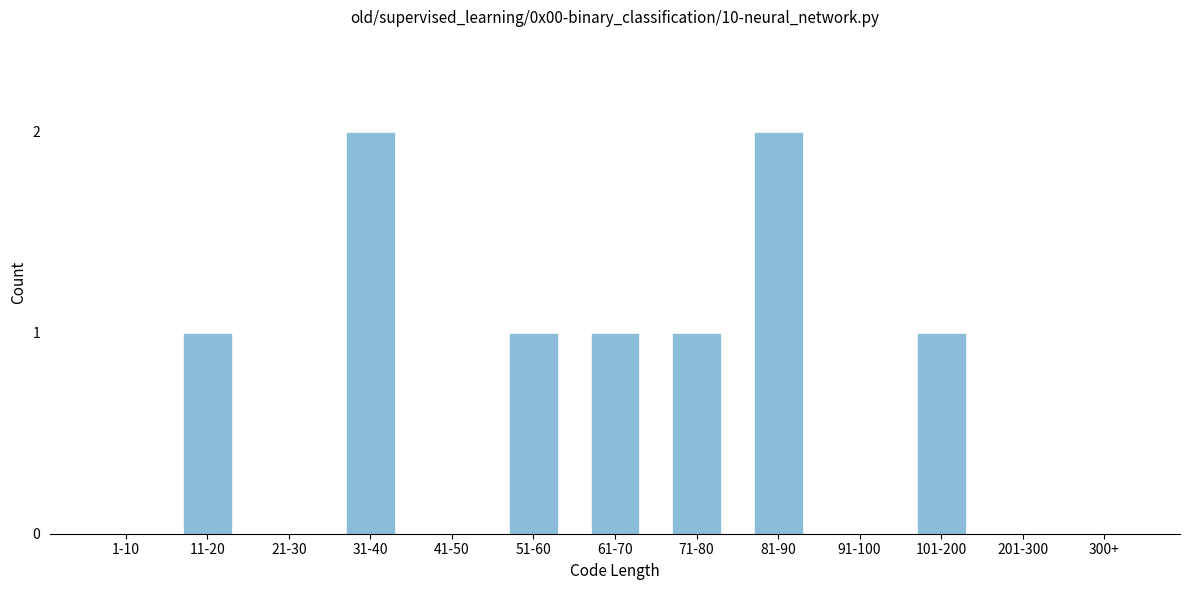

Reading left to right, list all the values displayed in this chart.

1-10=0	11-20=1	21-30=0	31-40=2	41-50=0	51-60=1	61-70=1	71-80=1	81-90=2	91-100=0	101-200=1	201-300=0	300+=0